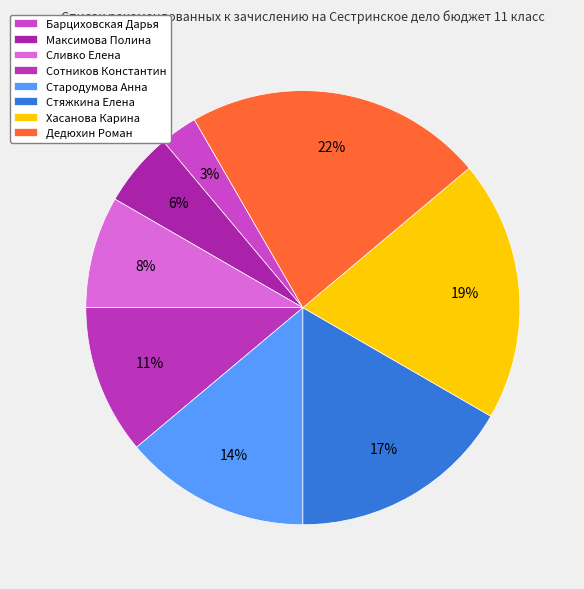

What is the largest slice in the pie chart?

Дедюхин Роман